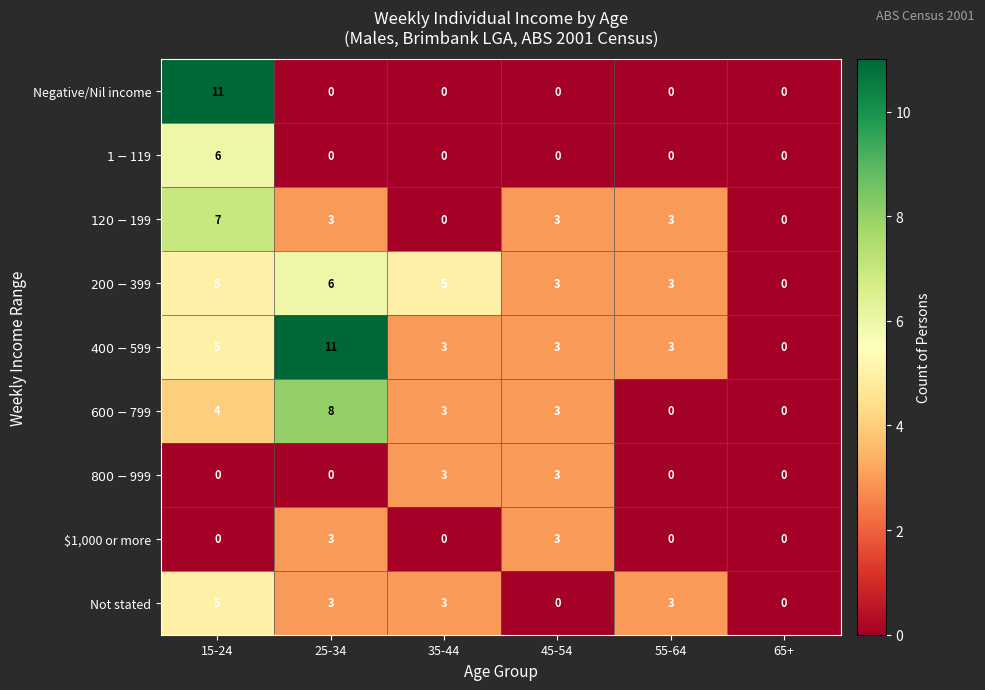

True or false: $1,000 or more has a value of 3 at 45-54.

True